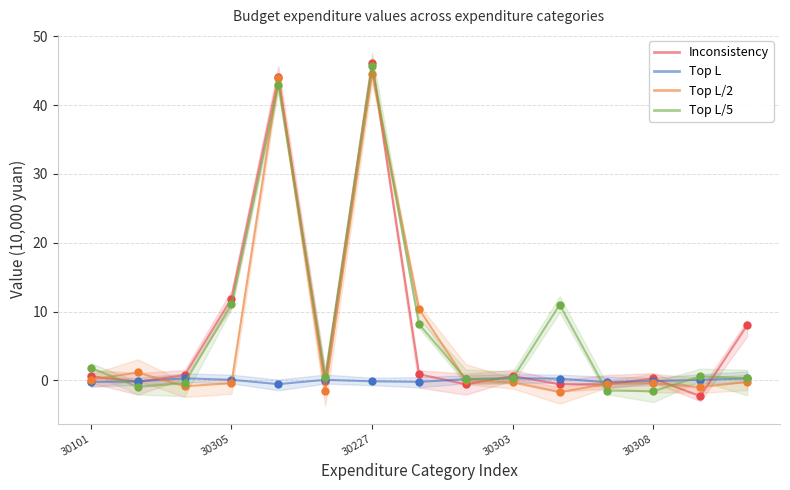

What is the lowest value of the Top L/5 series?

-1.6